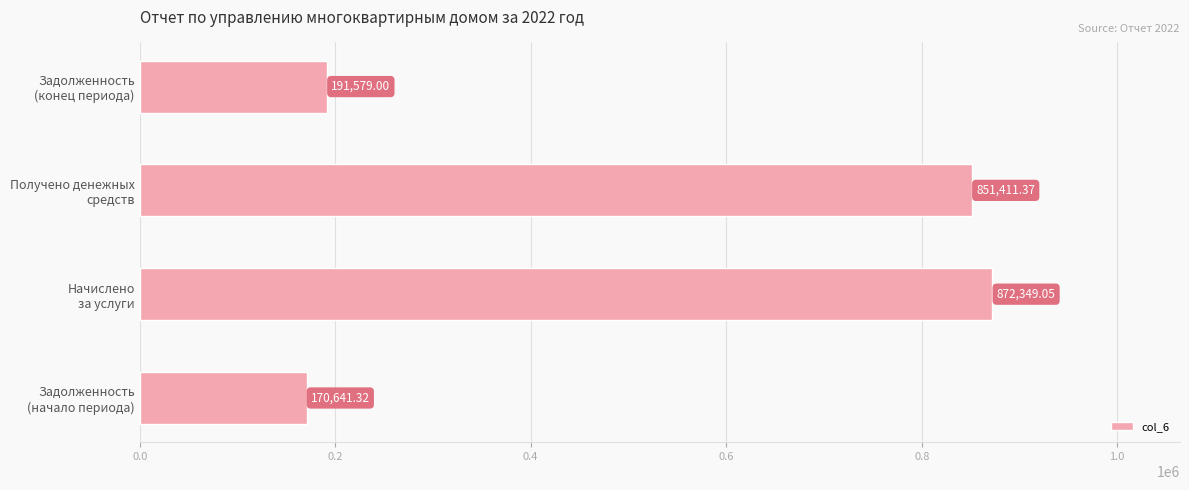

What is the average value?

521495.2